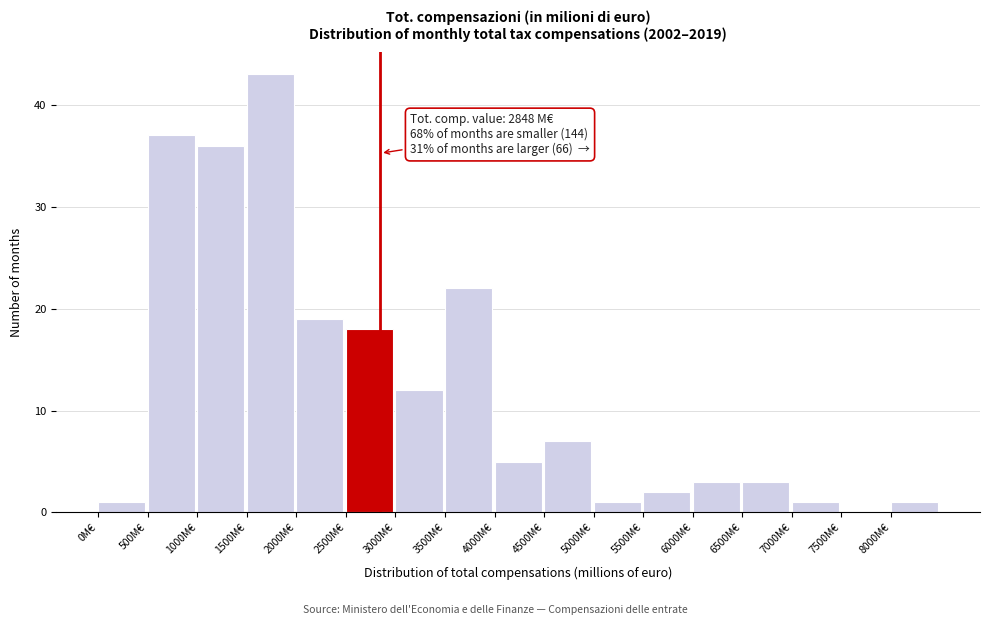

Over which range of the x-axis is the bar tallest?

1500 to 2000